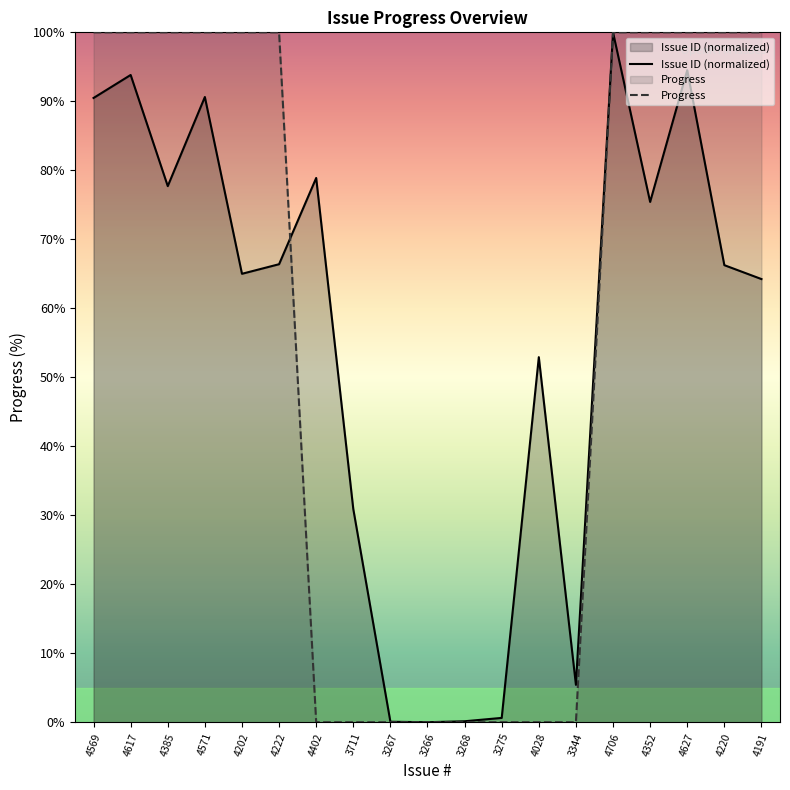

What is the difference between the second highest and minimum values in the Progress series?

100.0